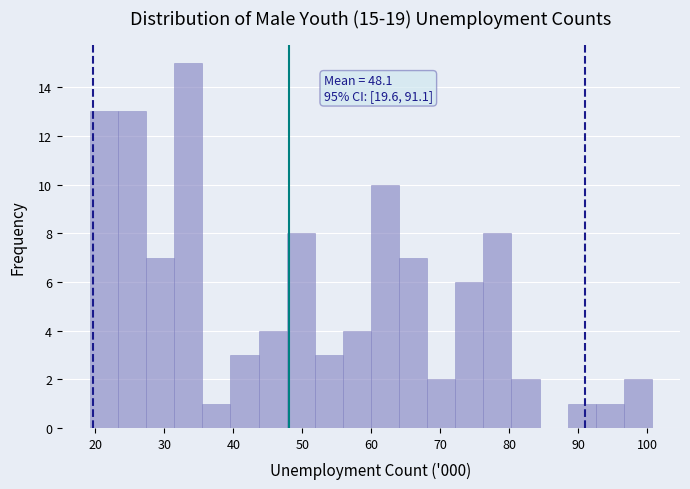

Which range on the x-axis has the tallest bar?

31 to 36